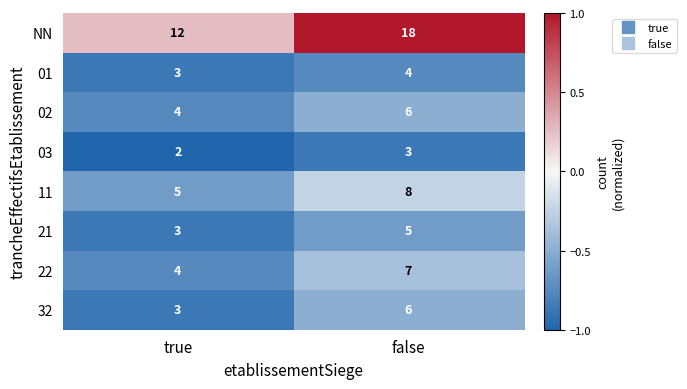

Rank the categories by NN value from highest to lowest.

false, true